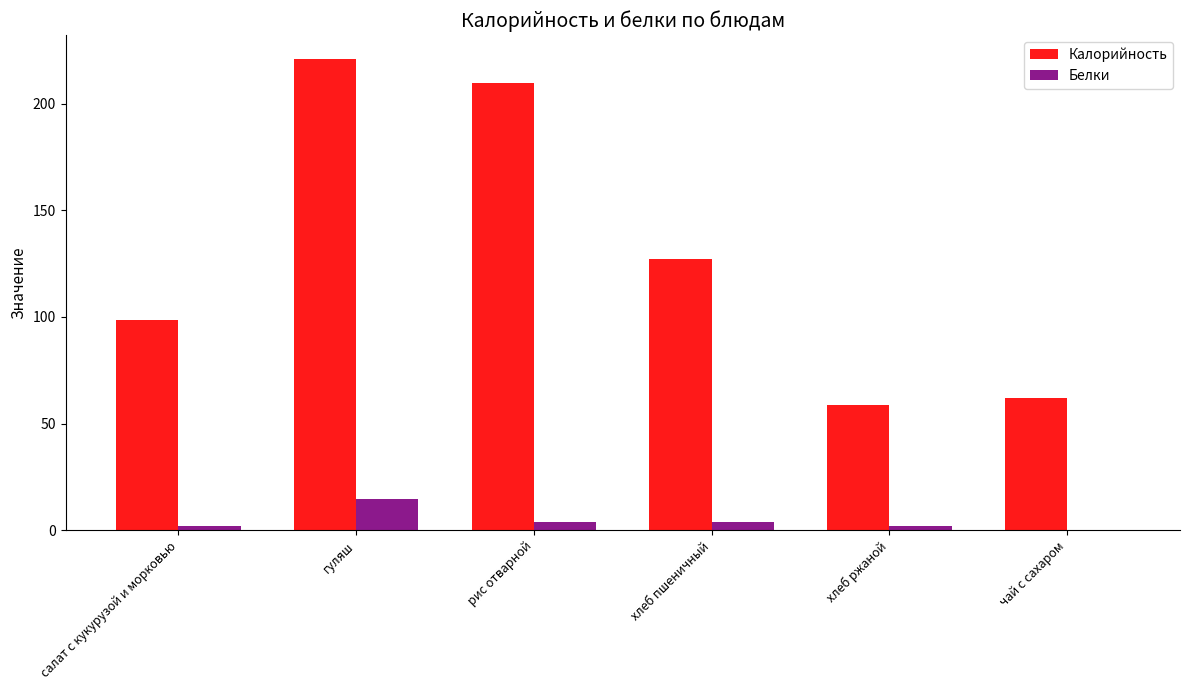

Between салат с кукурузой и морковью and хлеб пшеничный, which series saw the biggest shift?

Калорийность